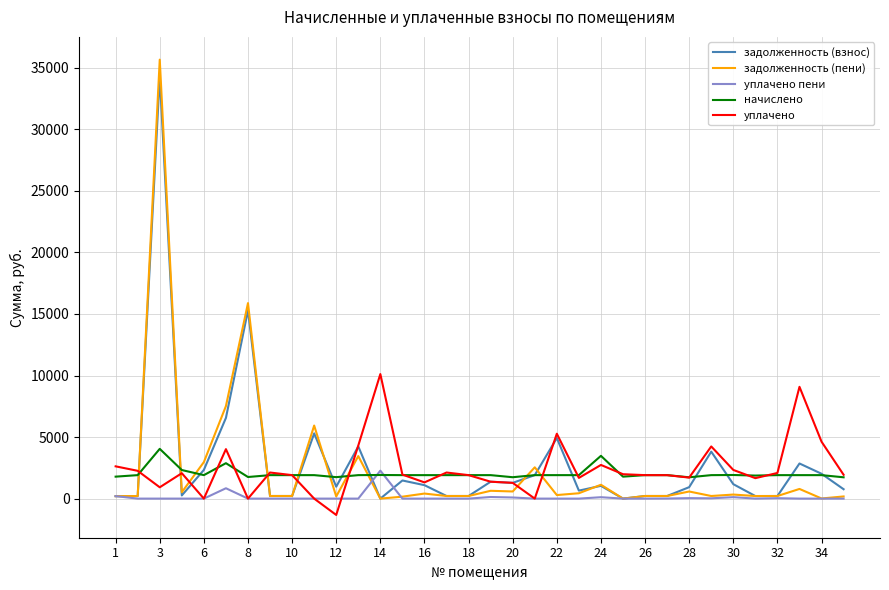

Which series has the largest range (max minus min)?

задолженность (пени)